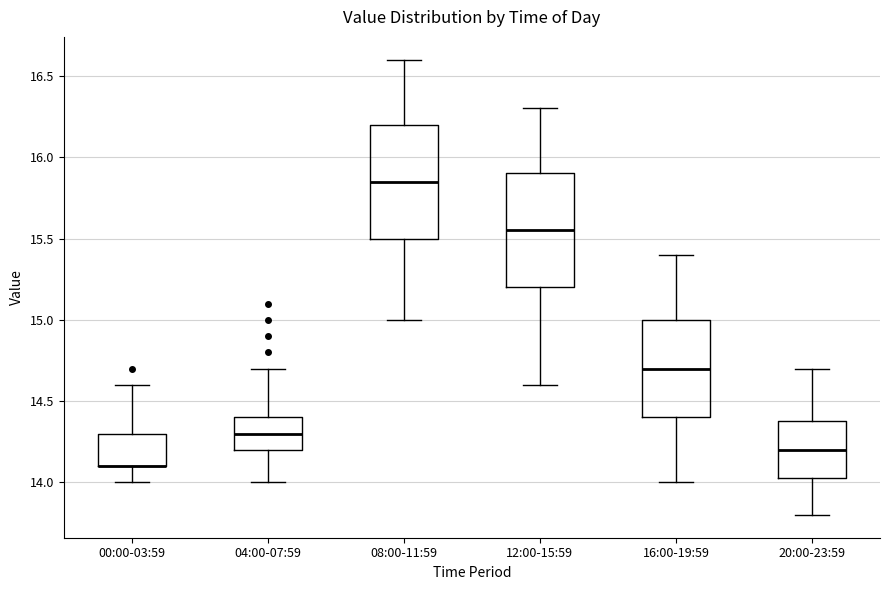

Reading left to right, read every box against the y-axis: the position of its median line, the range the box covers, and the ends of its whiskers. The values are not printed on the chart, so give them approximately, as read against the axis.

00:00-03:59: median 14.10 (drawn on the box's lower edge), box 14.10 to 14.30, whiskers 14.00 to 14.60
04:00-07:59: median 14.30, box 14.20 to 14.40, whiskers 14.00 to 14.70
08:00-11:59: median 15.85, box 15.50 to 16.20, whiskers 15.00 to 16.60
12:00-15:59: median 15.55, box 15.20 to 15.90, whiskers 14.60 to 16.30
16:00-19:59: median 14.70, box 14.40 to 15.00, whiskers 14.00 to 15.40
20:00-23:59: median 14.20, box 14.05 to 14.40, whiskers 13.80 to 14.70